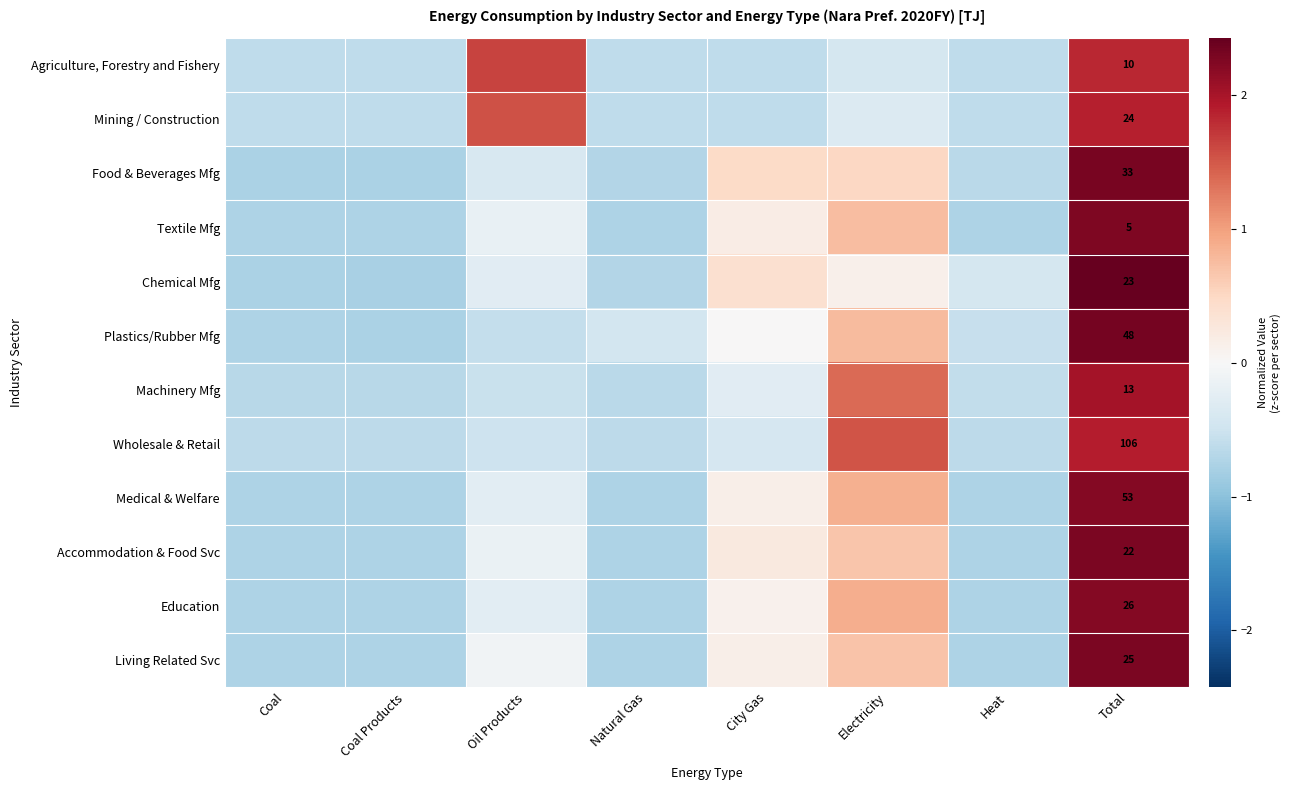

How many values in Medical & Welfare are below zero?

5